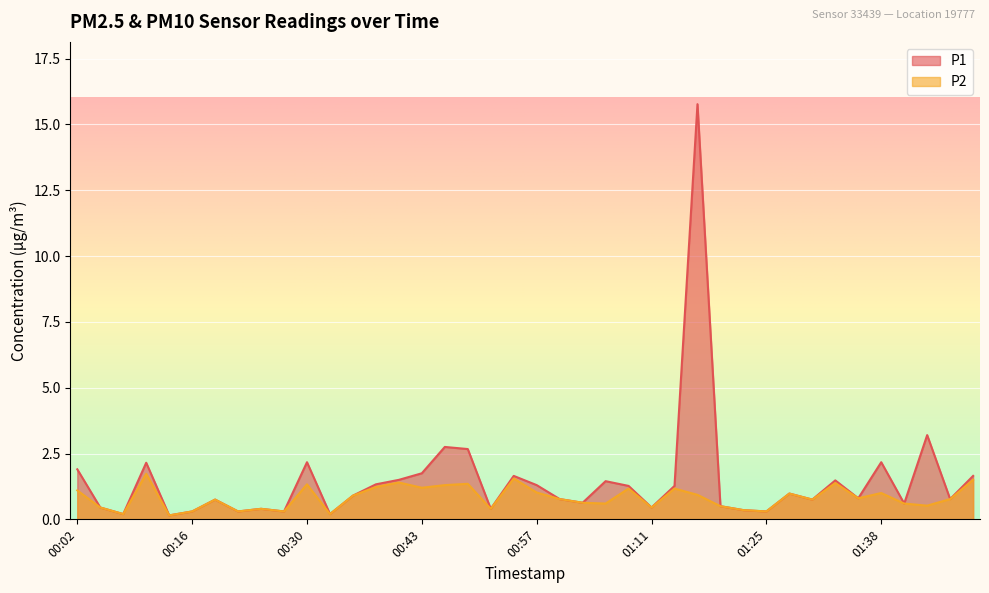

What is the label of the 36th point from the left?

01:38